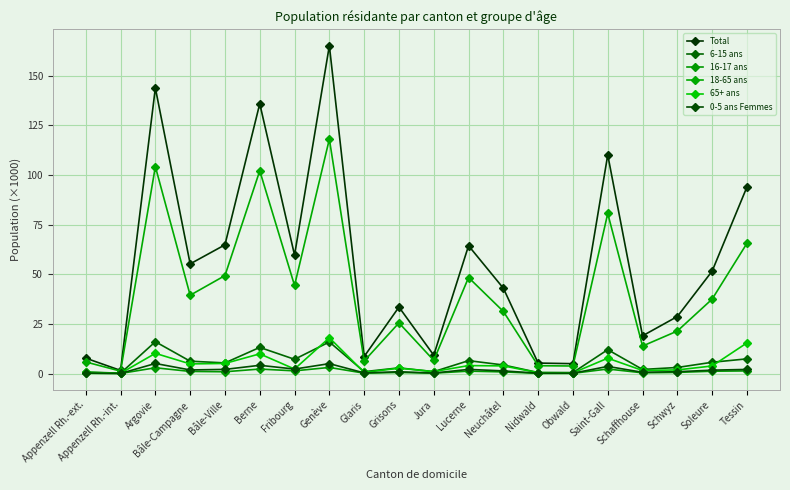

How many lines are shown in the chart?

6